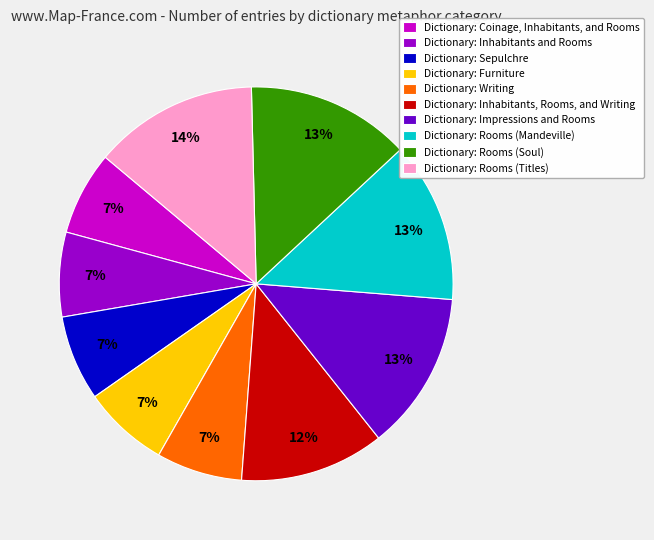

True or false: Dictionary: Rooms (Soul) accounts for 5% of the total.

False